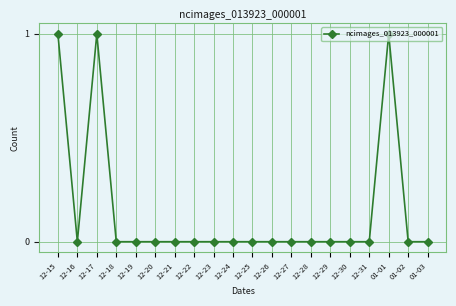

True or false: the data shows 0 at 12-23.

True